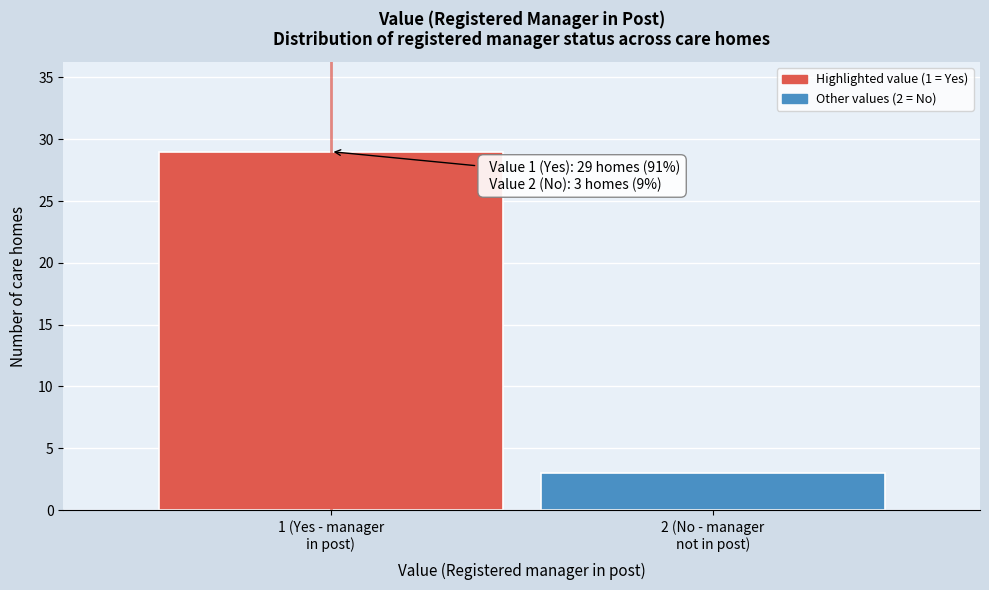

Reading left to right, what are all the values shown in this chart?

29	3